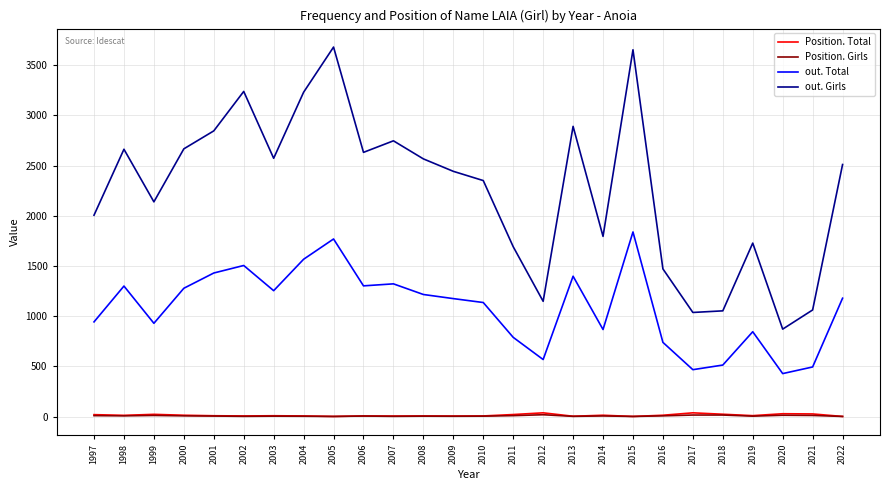

True or false: Position. Total and out. Girls cross at least once.

False